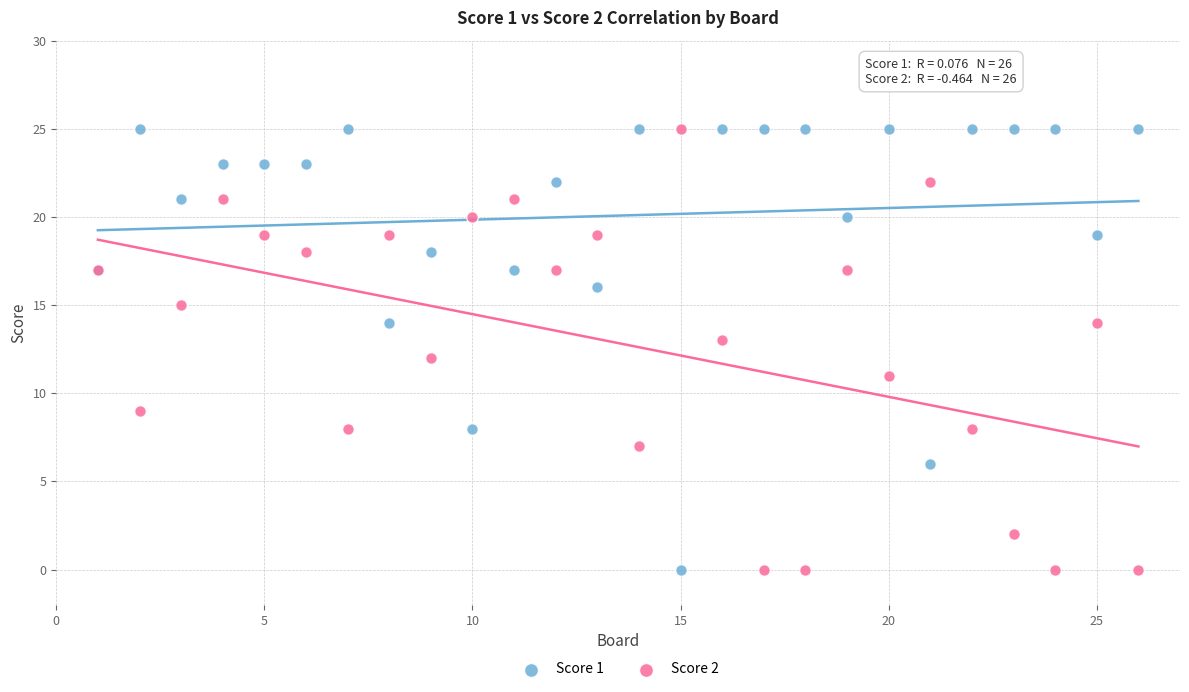

What is the X range (max minus min) for the scatter plot?

25